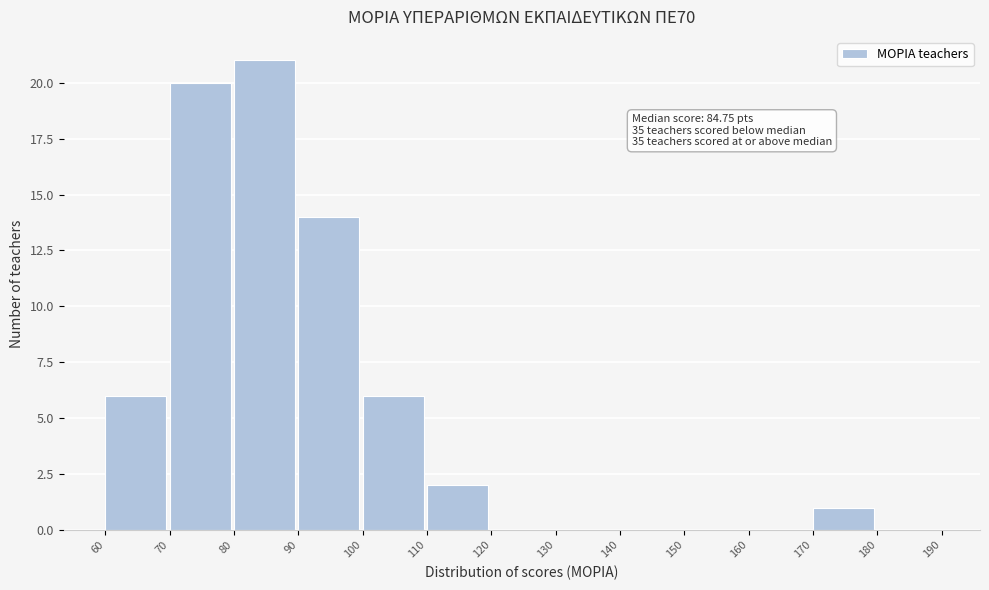

Over which range of the x-axis is the bar tallest?

80 to 90